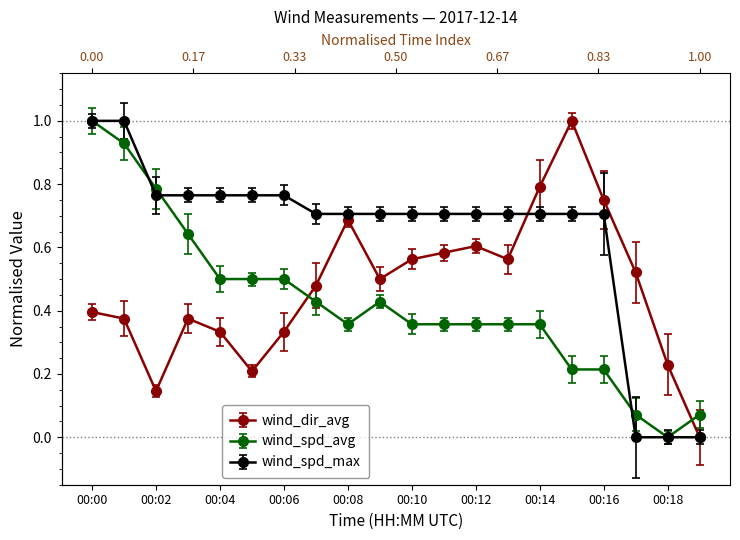

Which series has the largest total across all categories?

wind_spd_max